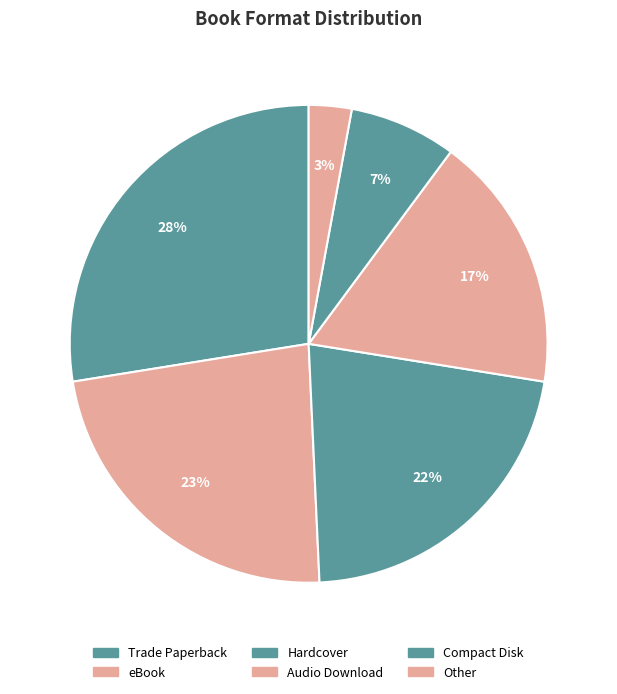

How many slices are in this pie chart?

6